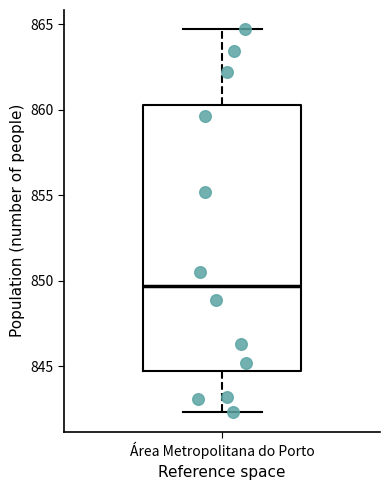

Transcribe this box plot: give where the median line is, the range the box spans, and where the two whiskers end, as read against the y-axis. The values are not printed on the chart, so give them approximately, as read against the axis.

median 849.5, box 844.5 to 860.5, whiskers 842.5 to 864.5